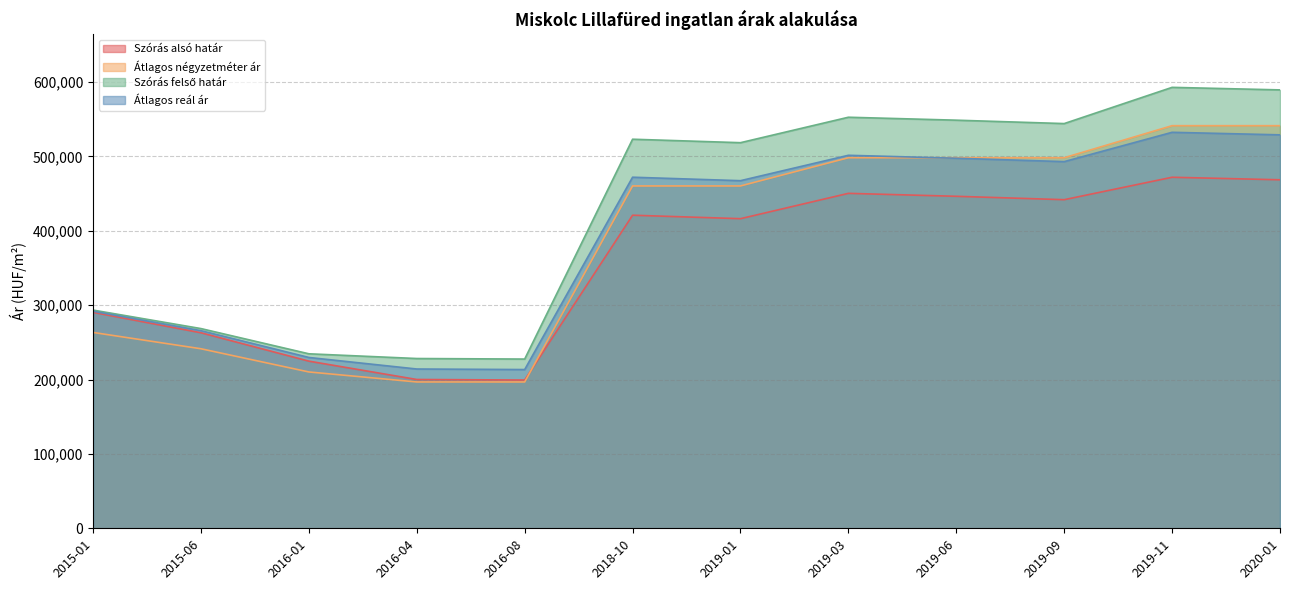

What is the value of the Szórás felső határ point at the 11th from the left?

592909